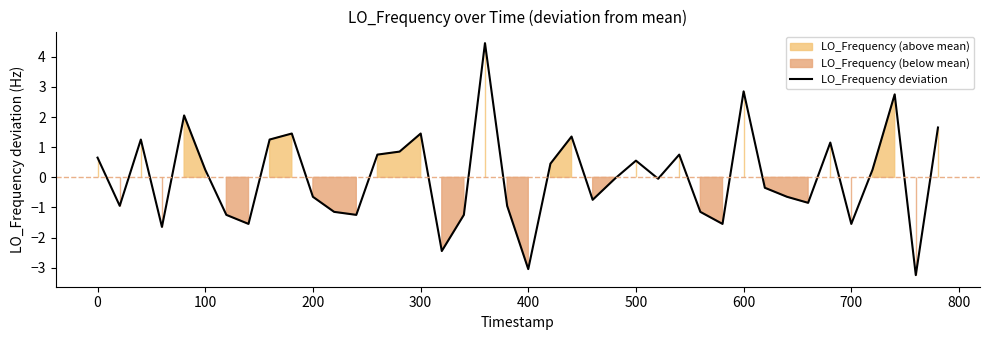

Is it true that LO_Frequency deviation equals 0.7 at 0?

True